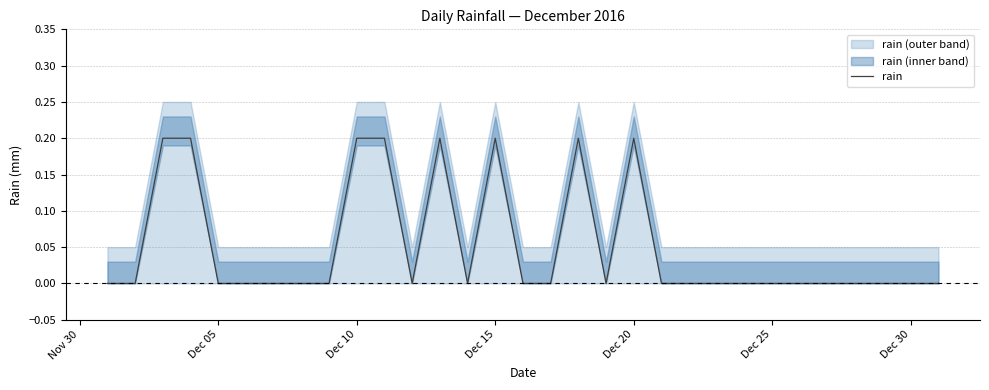

How many data points does each series have?

31